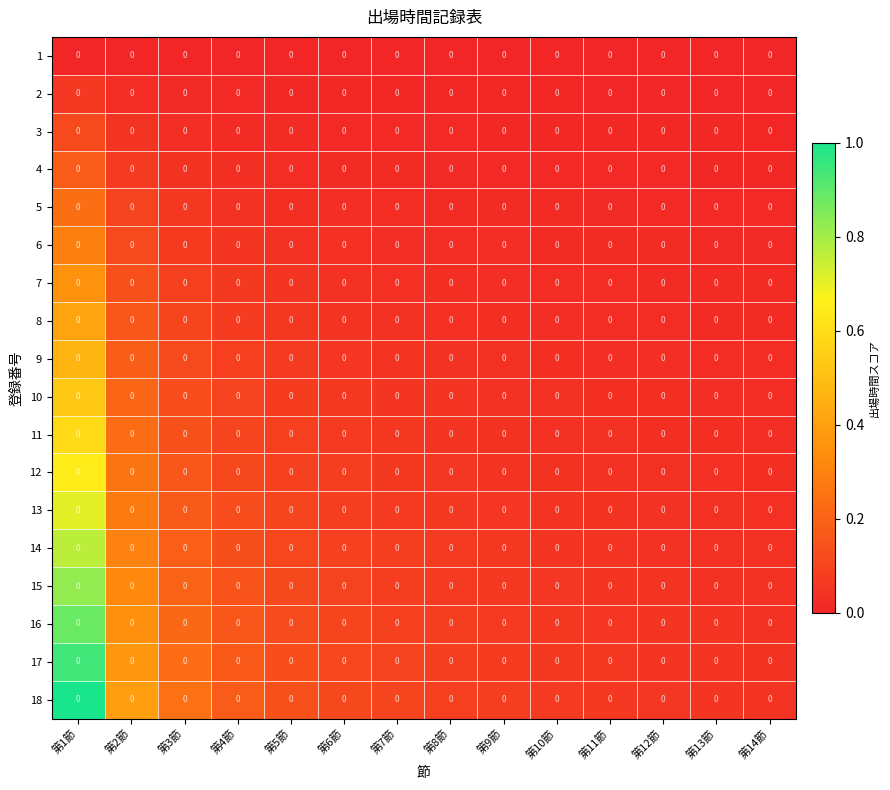

Is the value of 13 at 第11節 greater than the value of 15 at 第8節?

No